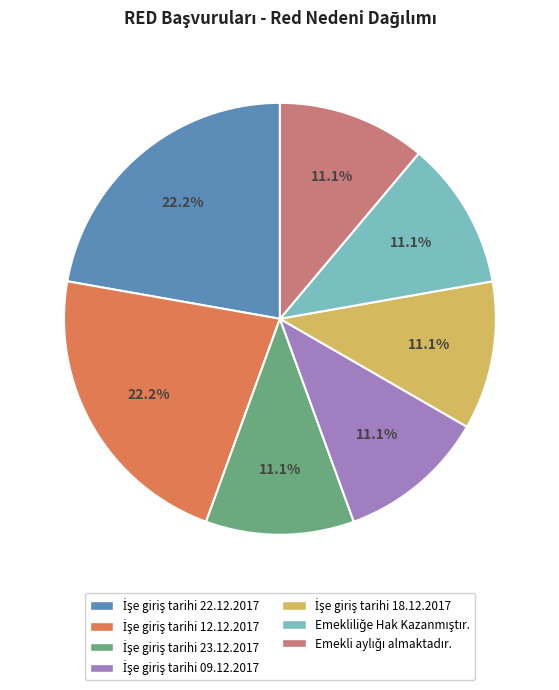

Is there any slice that represents more than half of the pie?

No